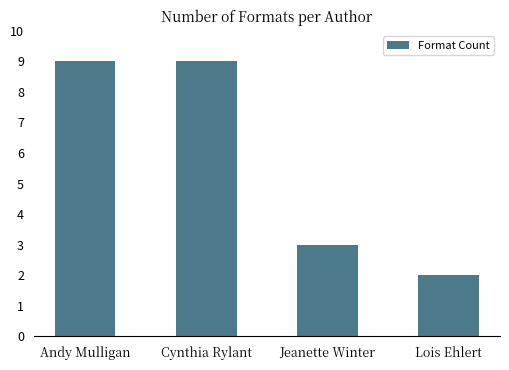

Which has a higher value, Andy Mulligan or Jeanette Winter?

Andy Mulligan